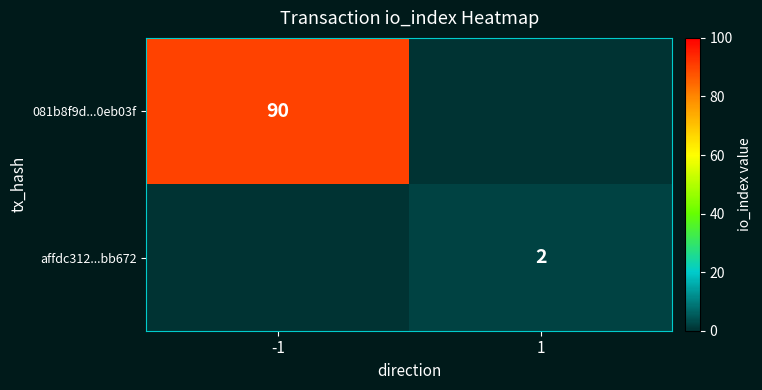

The value of 081b8f9d...0eb03f at -1 is 90. True or false?

True